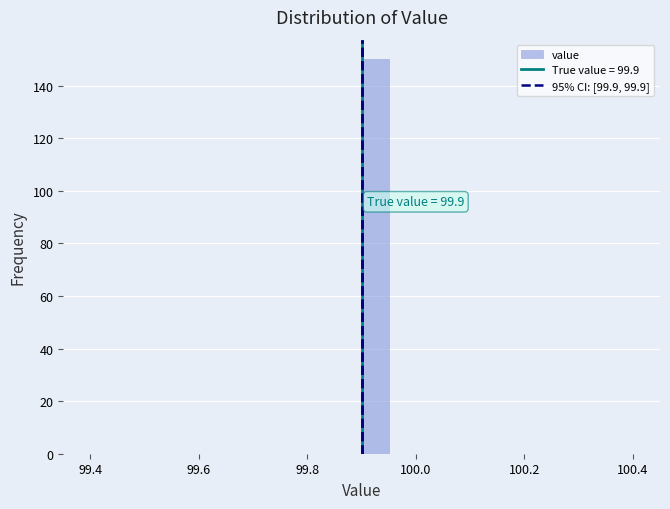

Read against the x-axis, roughly where is the centre of the tallest bar?

99.92